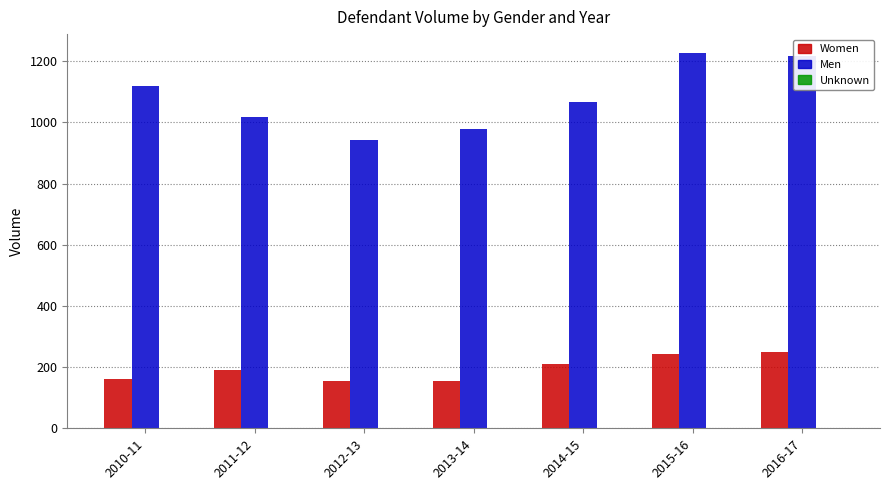

What is the sum of all Men values?

7565